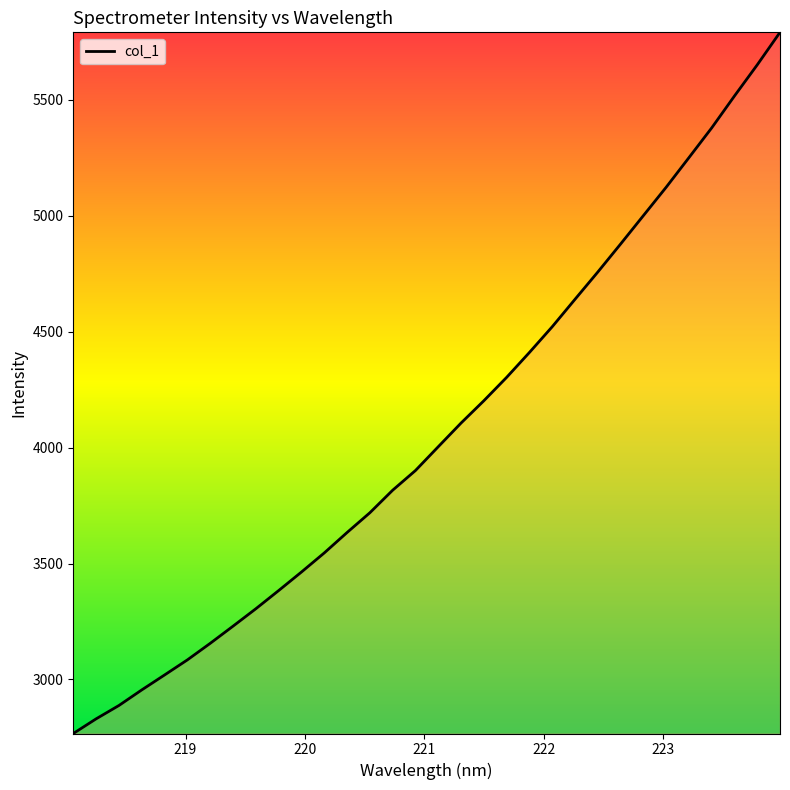

What is the difference between the maximum and minimum values?

3025.1